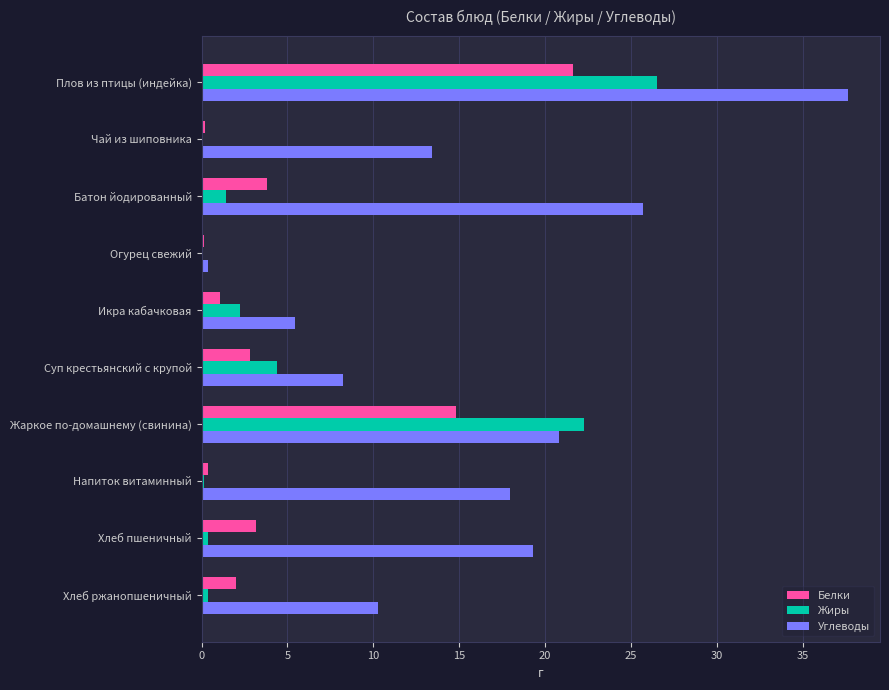

Between Плов из птицы (индейка) and Хлеб пшеничный, which series saw the biggest shift?

Жиры